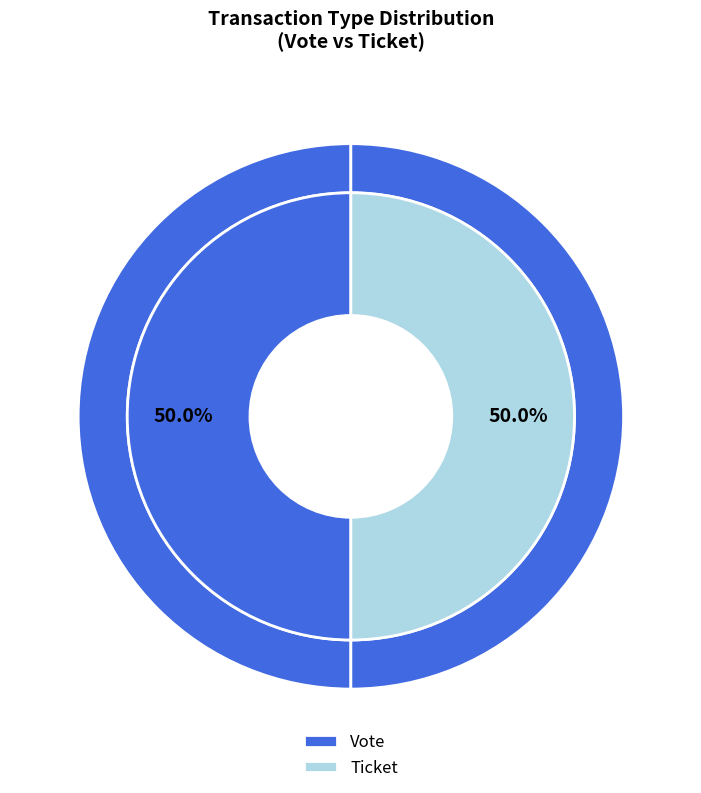

Which category has the biggest portion of the pie?

Vote (io_index=1)